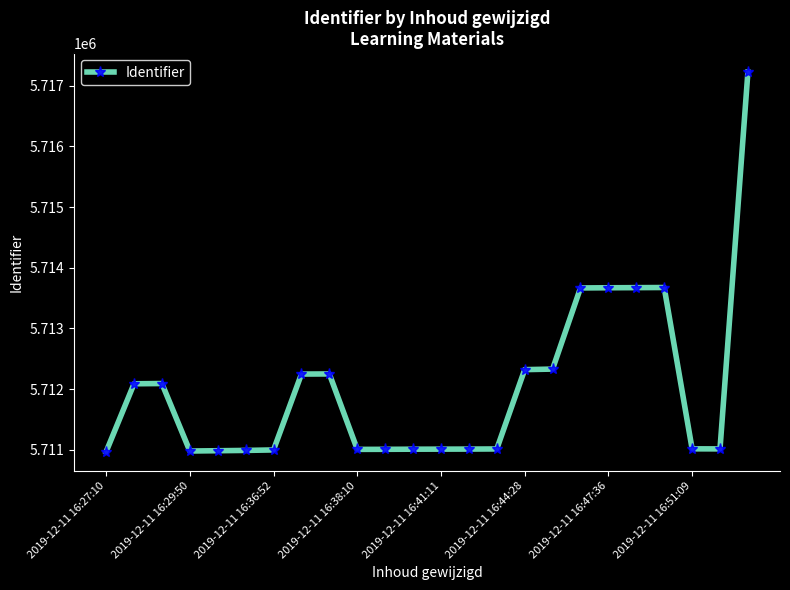

What is the minimum value shown in the chart?

5710969